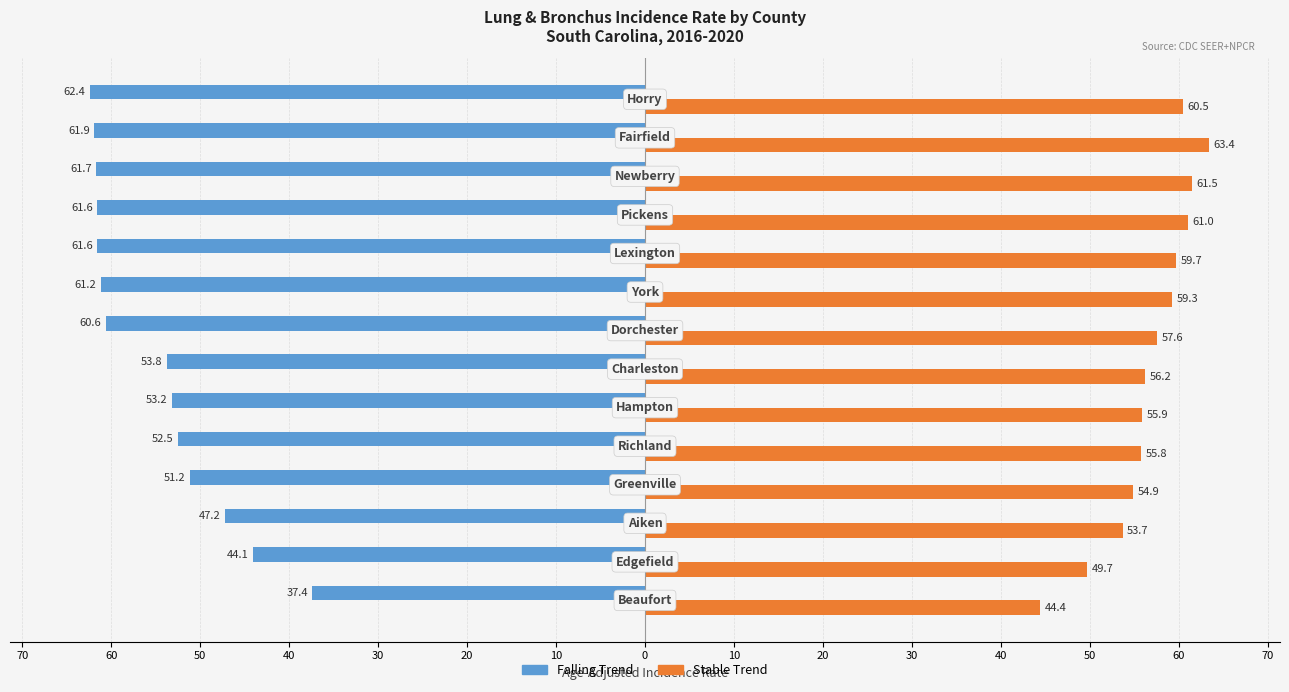

What is the sum of all Falling Trend values?

-770.4